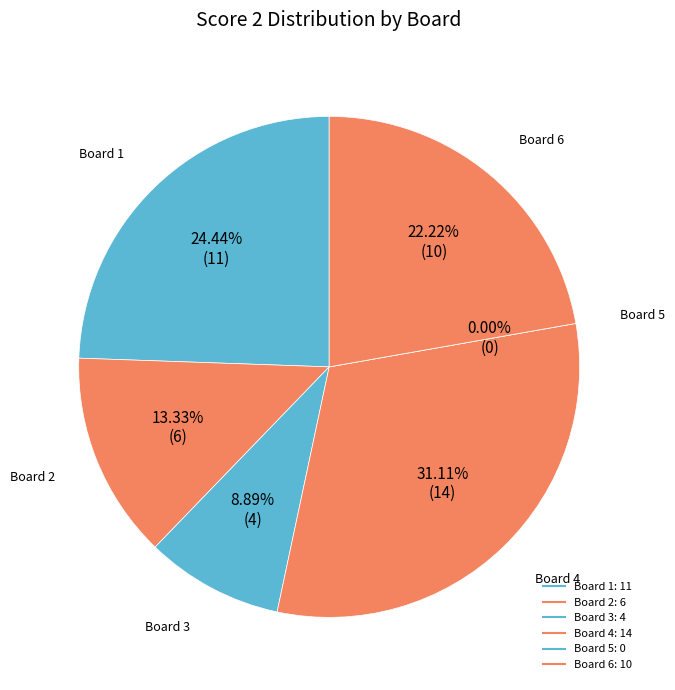

What is the largest slice in the pie chart?

Board 4